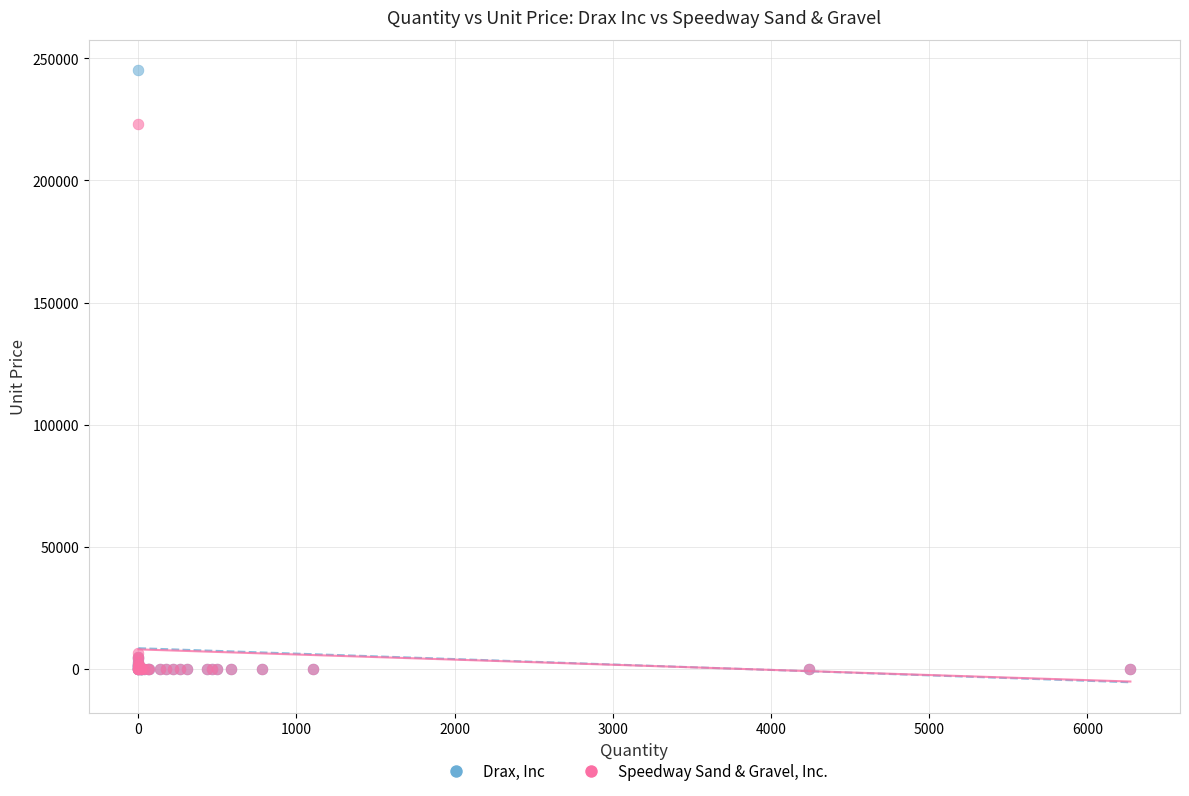

Which series has the widest spread of Y values?

Drax, Inc